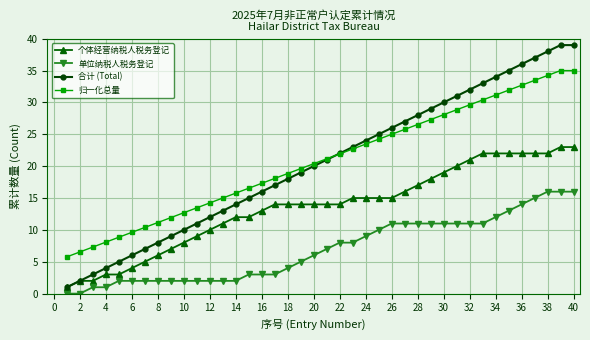

Which series has the widest spread of values?

合计 (Total)